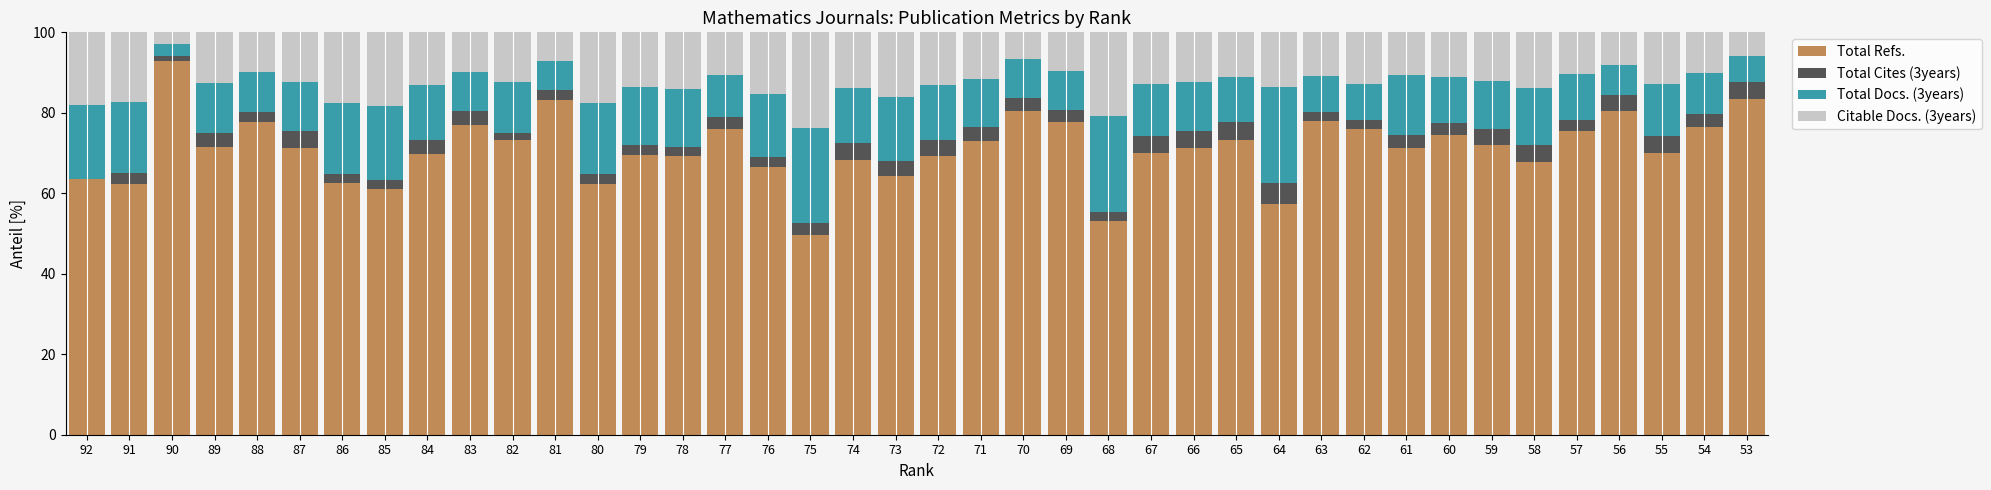

Is it true that Total Refs. equals 67.8 at 58?

True